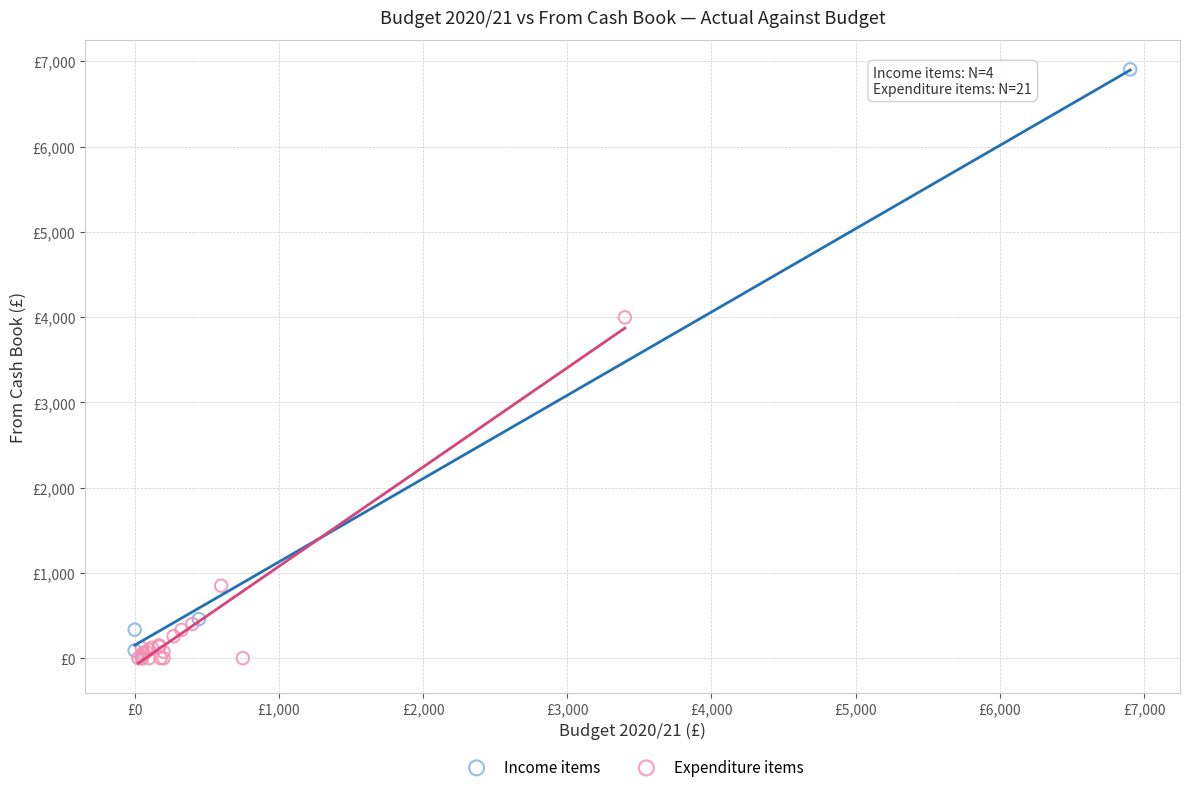

Which series has the widest spread of Y values?

Income items